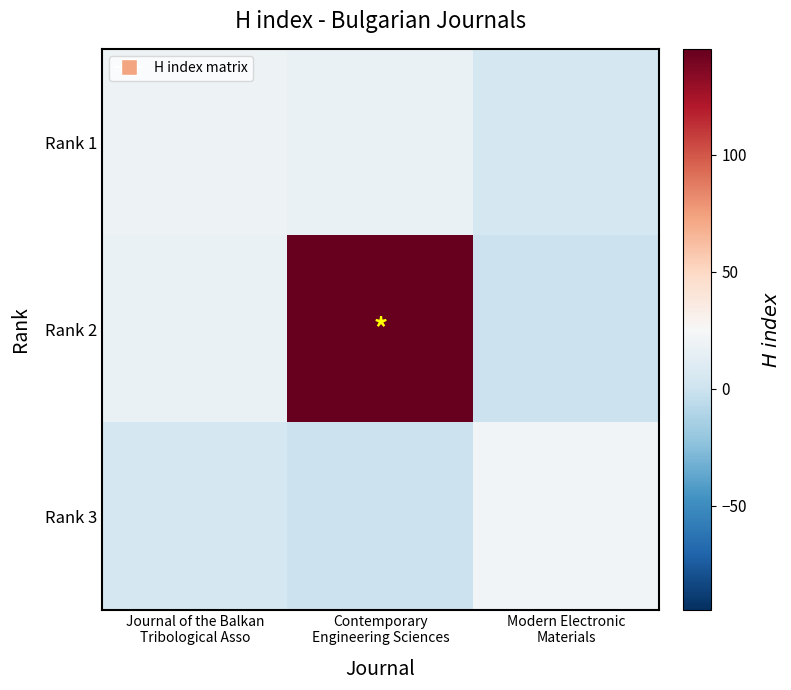

How many series are shown in this chart?

3